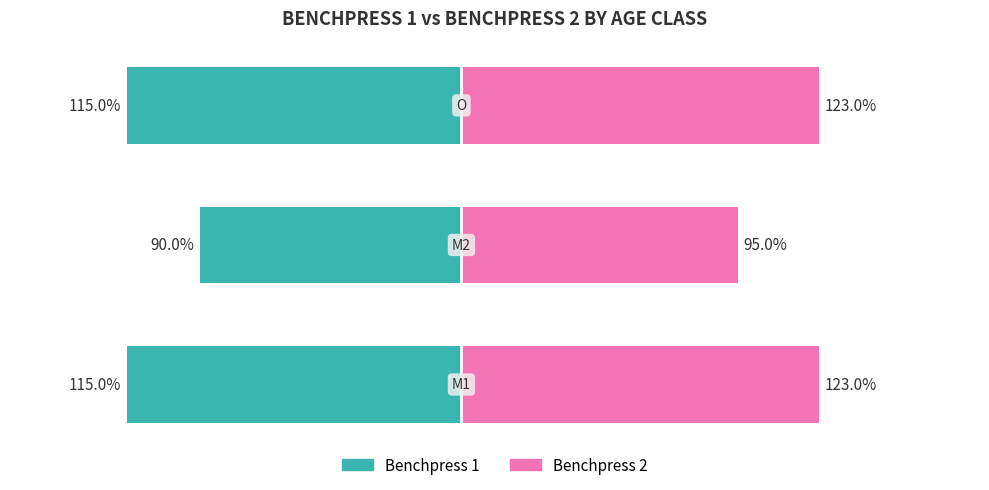

Is it true that Benchpress 1 equals -55 at 1?

False